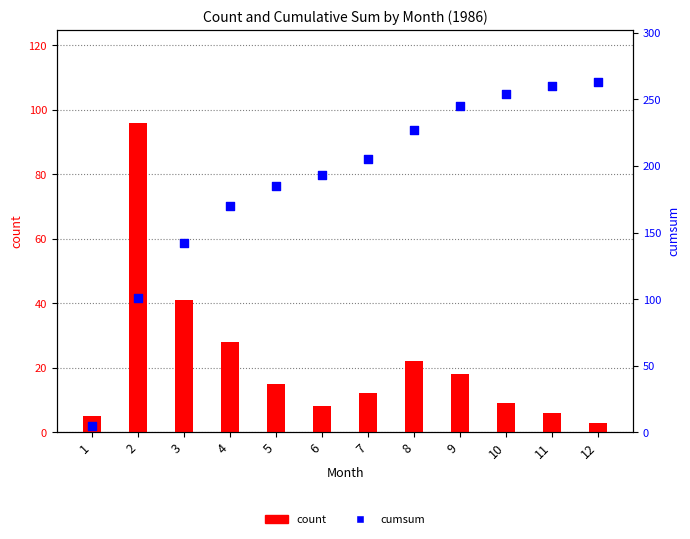

What is the total value across all series at 11?

266